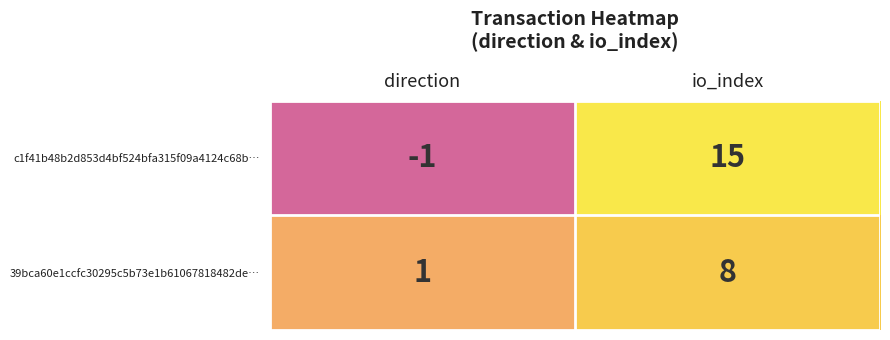

At which category does the chart reach its peak across all series?

io_index